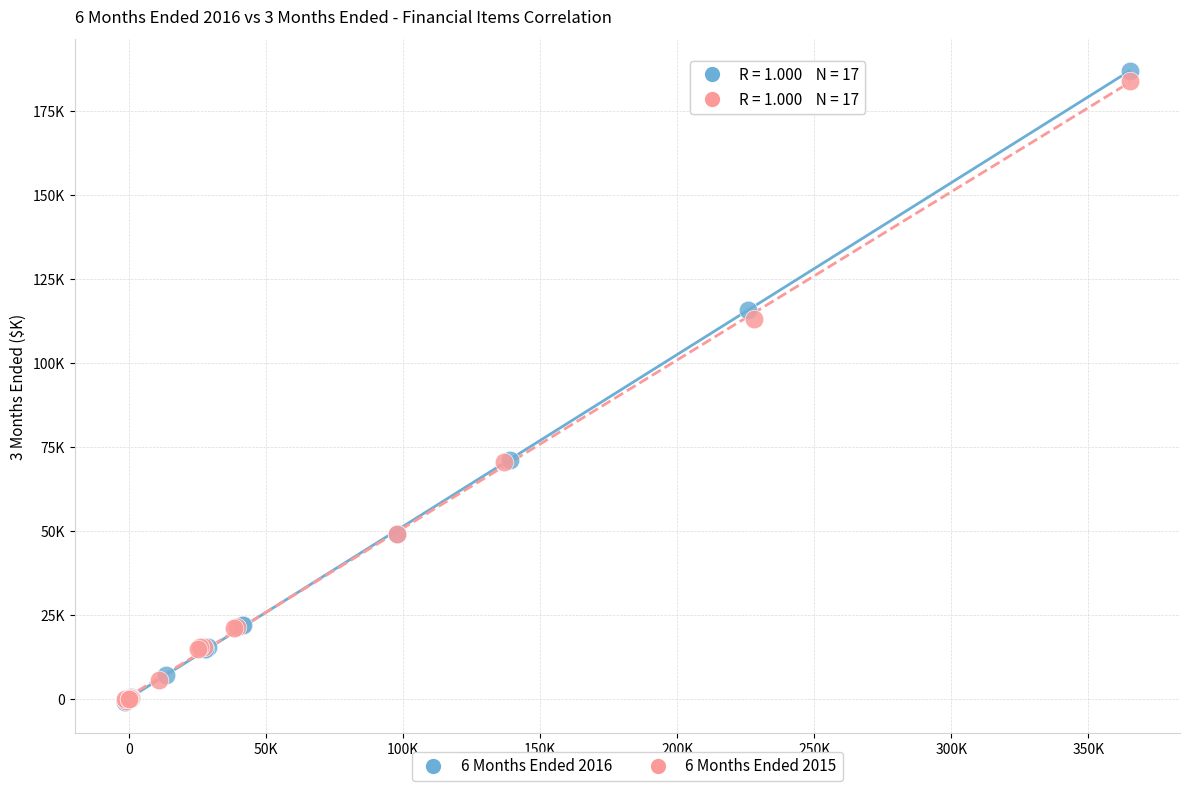

What are all the series names shown in the legend?

6 Months Ended 2016, 6 Months Ended 2015